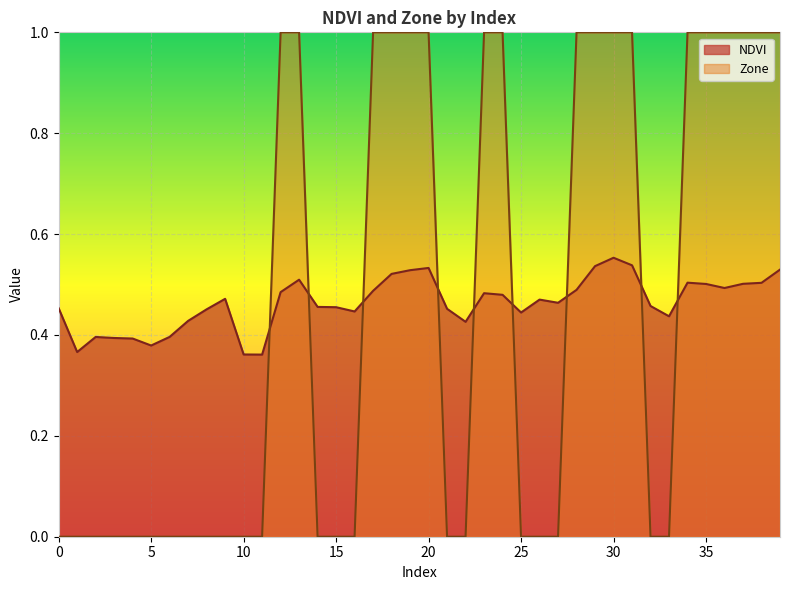

Reading left to right, transcribe all the data shown in this chart.

NDVI: 0=0.5	1=0.4	2=0.4	3=0.4	4=0.4	5=0.4	6=0.4	7=0.4	8=0.5	9=0.5	10=0.4	11=0.4	12=0.5	13=0.5	14=0.5	15=0.5	16=0.4	17=0.5	18=0.5	19=0.5	20=0.5	21=0.5	22=0.4	23=0.5	24=0.5	25=0.4	26=0.5	27=0.5	28=0.5	29=0.5	30=0.6	31=0.5	32=0.5	33=0.4	34=0.5	35=0.5	36=0.5	37=0.5	38=0.5	39=0.5
Zone: 0=0.0	1=0.0	2=0.0	3=0.0	4=0.0	5=0.0	6=0.0	7=0.0	8=0.0	9=0.0	10=0.0	11=0.0	12=1.0	13=1.0	14=0.0	15=0.0	16=0.0	17=1.0	18=1.0	19=1.0	20=1.0	21=0.0	22=0.0	23=1.0	24=1.0	25=0.0	26=0.0	27=0.0	28=1.0	29=1.0	30=1.0	31=1.0	32=0.0	33=0.0	34=1.0	35=1.0	36=1.0	37=1.0	38=1.0	39=1.0